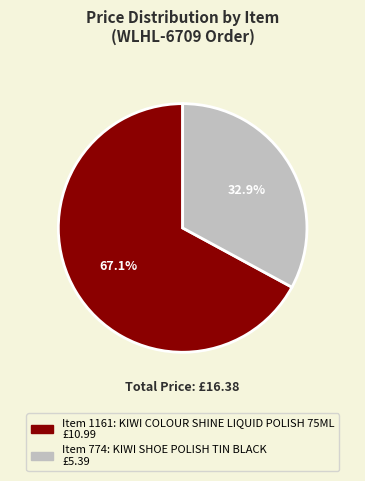

Is there any slice that represents more than half of the pie?

Yes